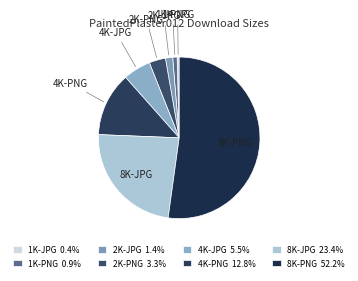

Is the sum of 2K-PNG and 4K-JPG greater than half?

No